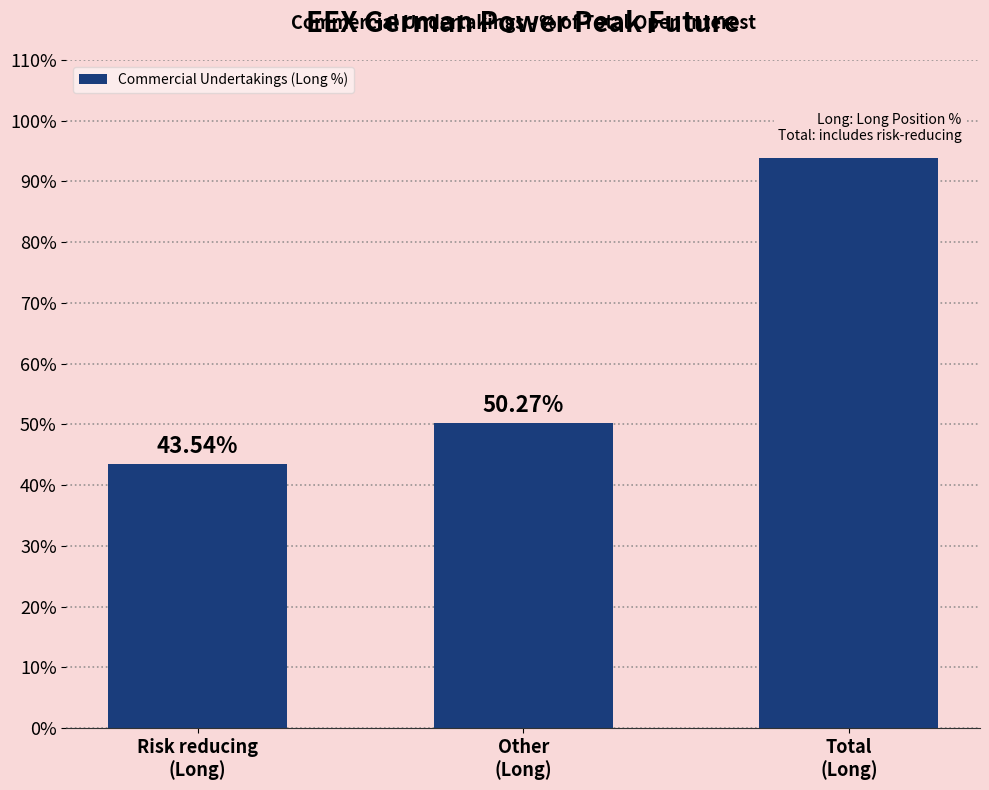

What is the difference between the maximum and minimum values?

50.3